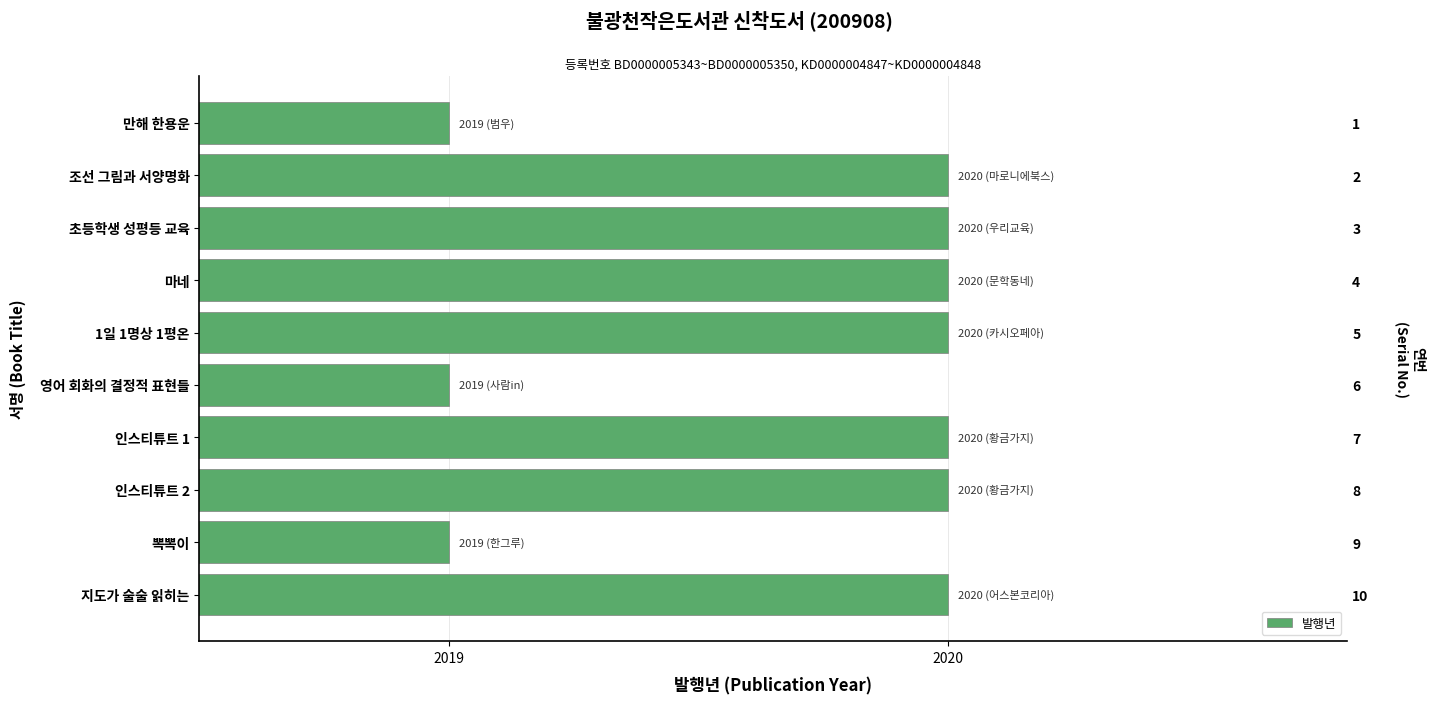

What is the value of the 5th bar from the left?

2020